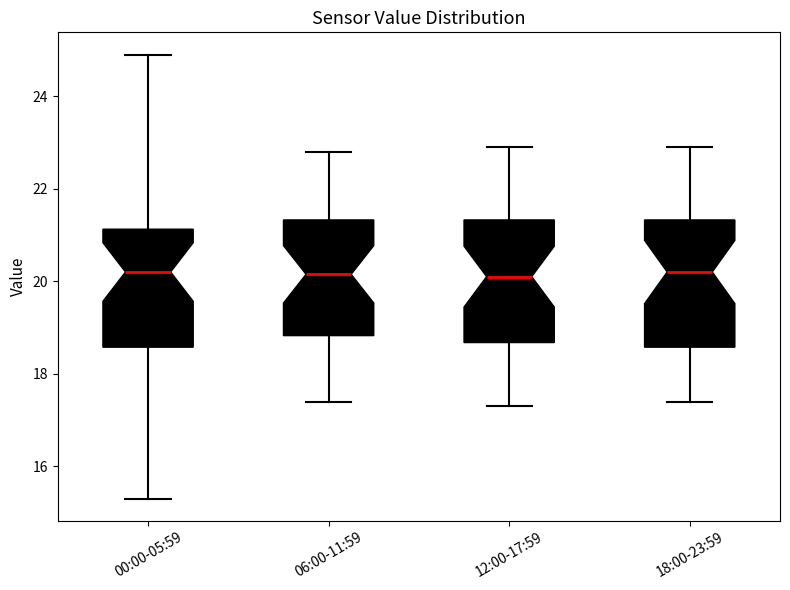

Reading left to right, transcribe this box plot: for each box, give where its median line is, the range the box spans, and where its two whiskers end, as read against the y-axis. The values are not printed on the chart, so give them approximately, as read against the axis.

00:00-05:59: median 20.2, box 18.6 to 21.2, whiskers 15.4 to 25.0
06:00-11:59: median 20.2, box 18.8 to 21.4, whiskers 17.4 to 22.8
12:00-17:59: median 20.2, box 18.6 to 21.4, whiskers 17.4 to 23.0
18:00-23:59: median 20.2, box 18.6 to 21.4, whiskers 17.4 to 23.0